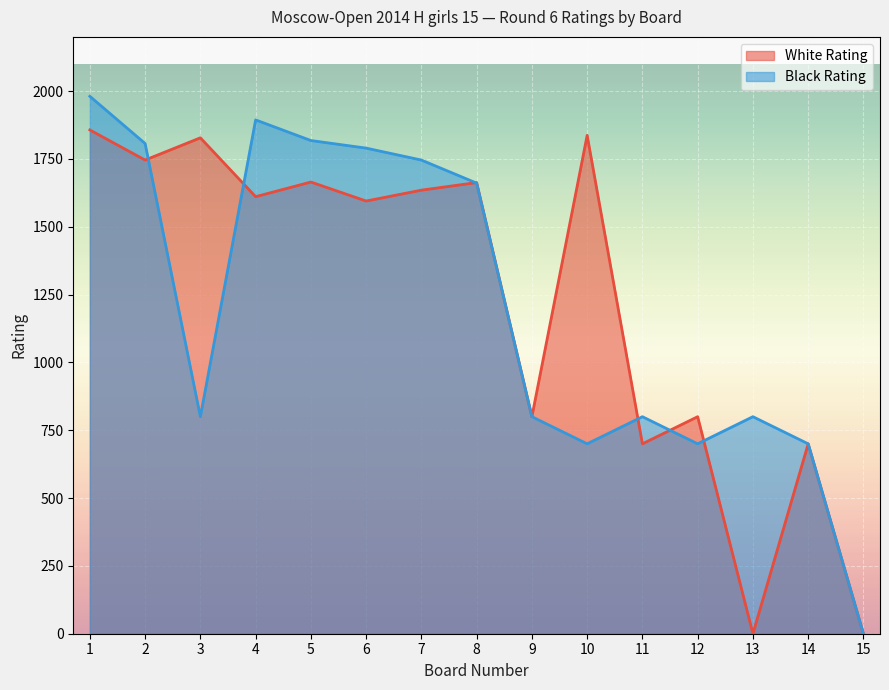

Reading left to right, what are all the values shown in this chart?

White Rating: 1857	1746	1828	1611	1665	1595	1635	1663	800	1837	700	800	0	700	0
Black Rating: 1981	1807	800	1894	1818	1790	1746	1661	800	700	800	700	800	700	0